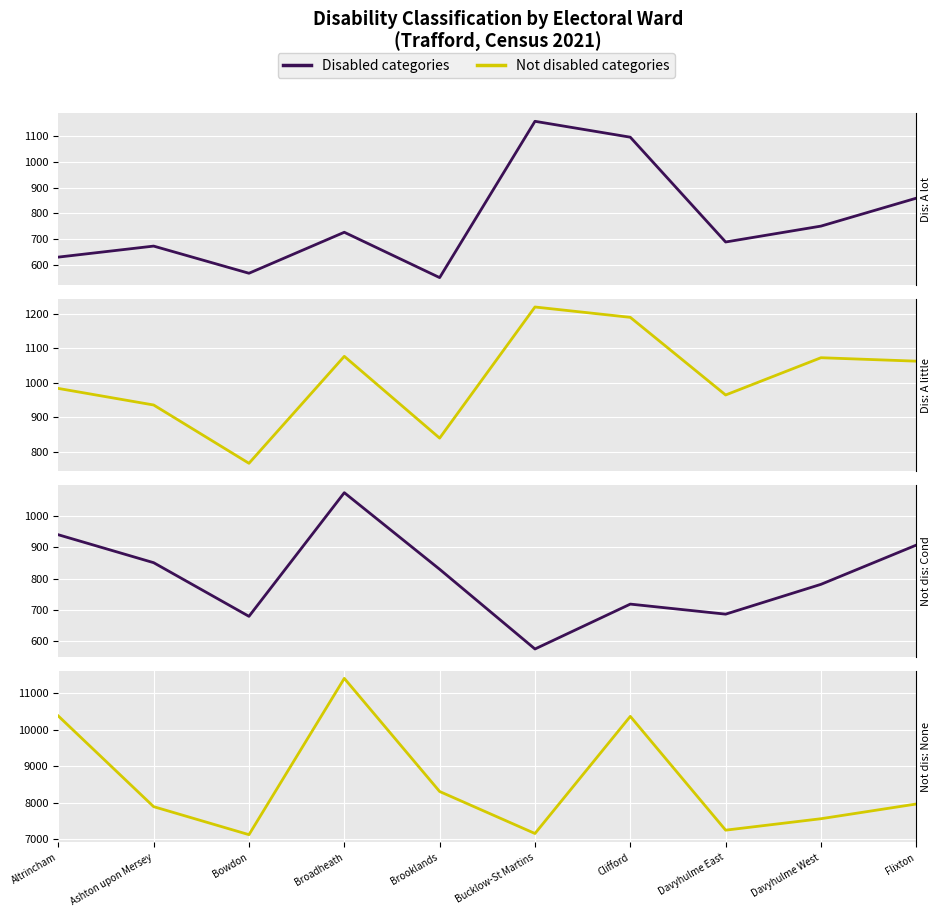

Between which two adjacent categories do Not disabled: Has long-term condition and Disabled: Day-to-day limited a lot first intersect?

Brooklands and Bucklow-St Martins